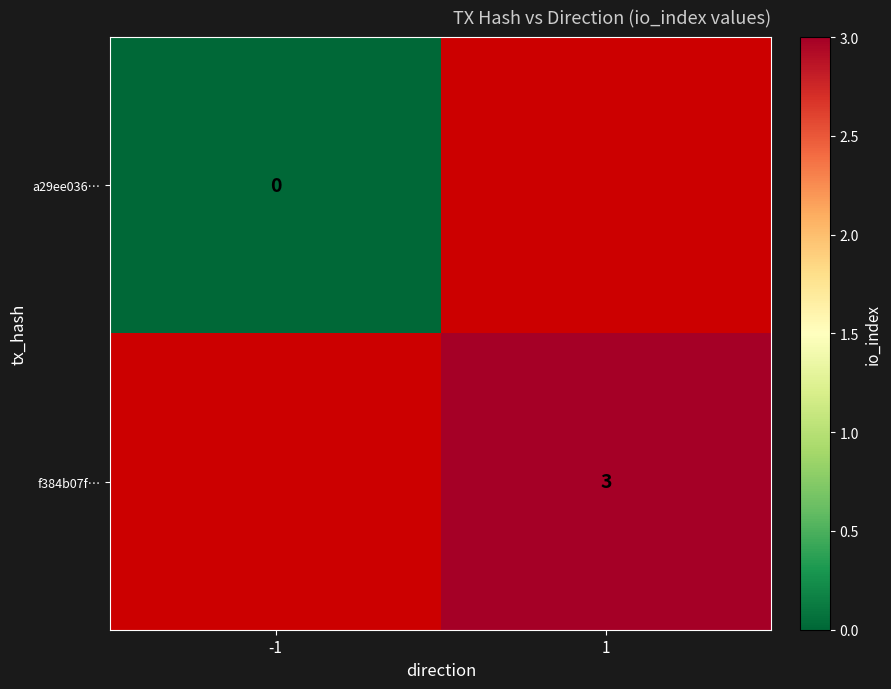

The f384b07f… series shows 1 at 1. True or false?

False